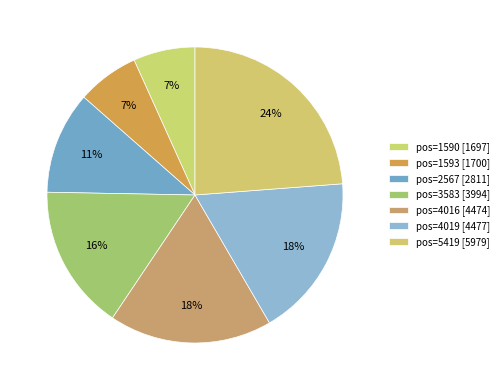

How many slices are in this pie chart?

7